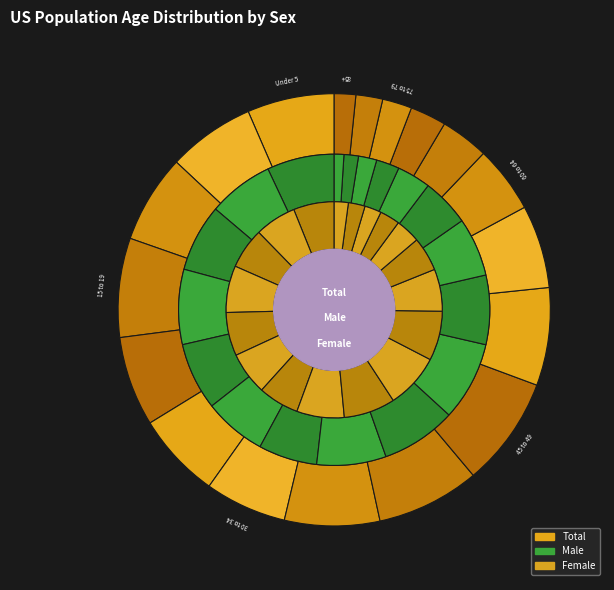

Is there any slice that represents more than half of the pie?

No